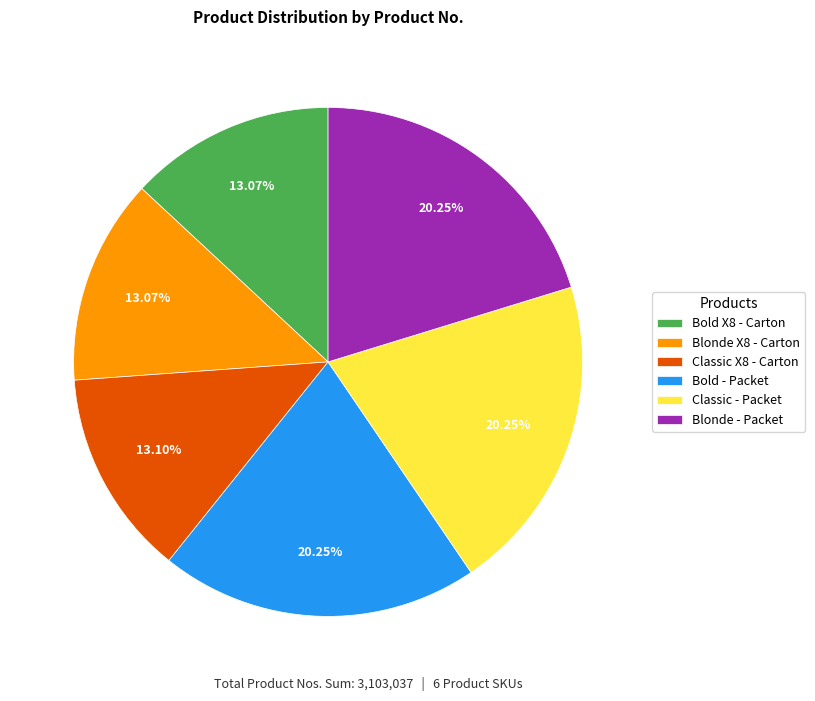

Is the sum of Classic X8 - Carton and Blonde X8 - Carton greater than half?

No